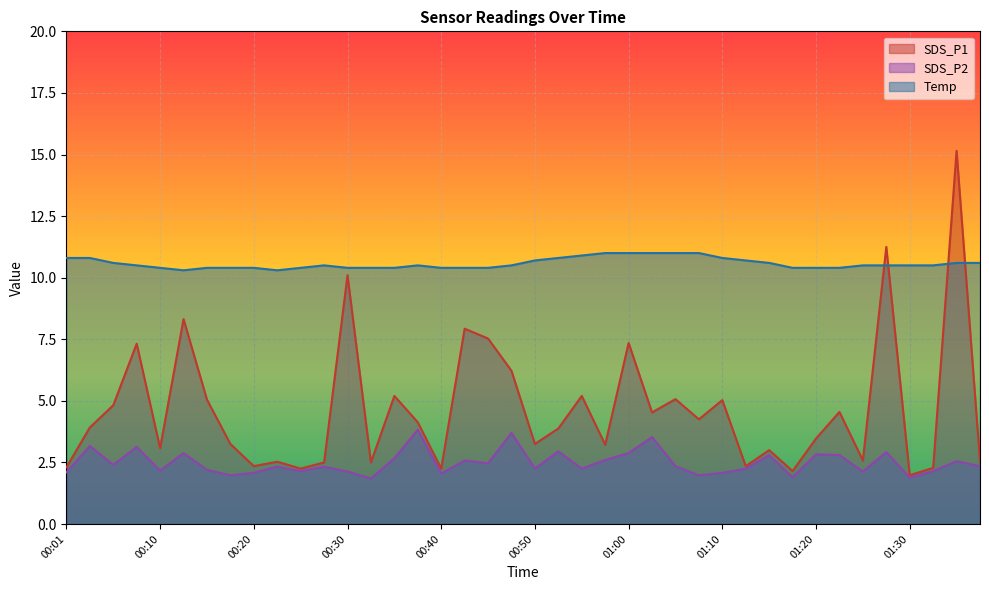

Reading right to left, what are all the values shown in this chart?

SDS_P1: 2.5	15.2	2.3	2.0	11.2	2.6	4.5	3.5	2.1	3.0	2.4	5.0	4.2	5.1	4.5	7.3	3.2	5.2	3.9	3.2	6.2	7.5	7.9	2.2	4.1	5.2	2.5	10.1	2.5	2.2	2.5	2.4	3.2	5.0	8.3	3.1	7.3	4.8	3.9	2.3
SDS_P2: 2.4	2.5	2.1	1.9	2.9	2.1	2.8	2.8	1.9	2.8	2.2	2.1	2.0	2.4	3.5	2.9	2.6	2.2	3.0	2.2	3.7	2.5	2.6	2.0	3.8	2.7	1.9	2.1	2.3	2.1	2.3	2.1	2.0	2.2	2.9	2.2	3.1	2.4	3.2	2.1
Temp: 10.6	10.6	10.5	10.5	10.5	10.5	10.4	10.4	10.4	10.6	10.7	10.8	11.0	11.0	11.0	11.0	11.0	10.9	10.8	10.7	10.5	10.4	10.4	10.4	10.5	10.4	10.4	10.4	10.5	10.4	10.3	10.4	10.4	10.4	10.3	10.4	10.5	10.6	10.8	10.8